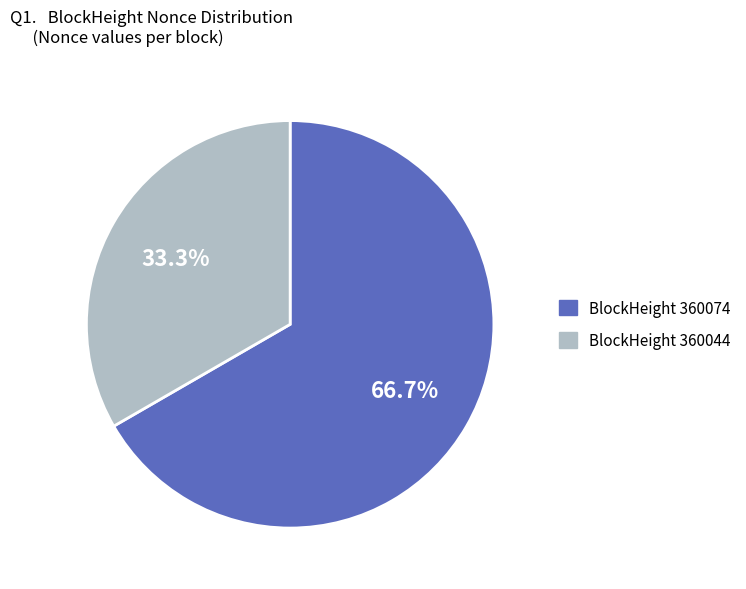

Does any single category account for the majority?

Yes